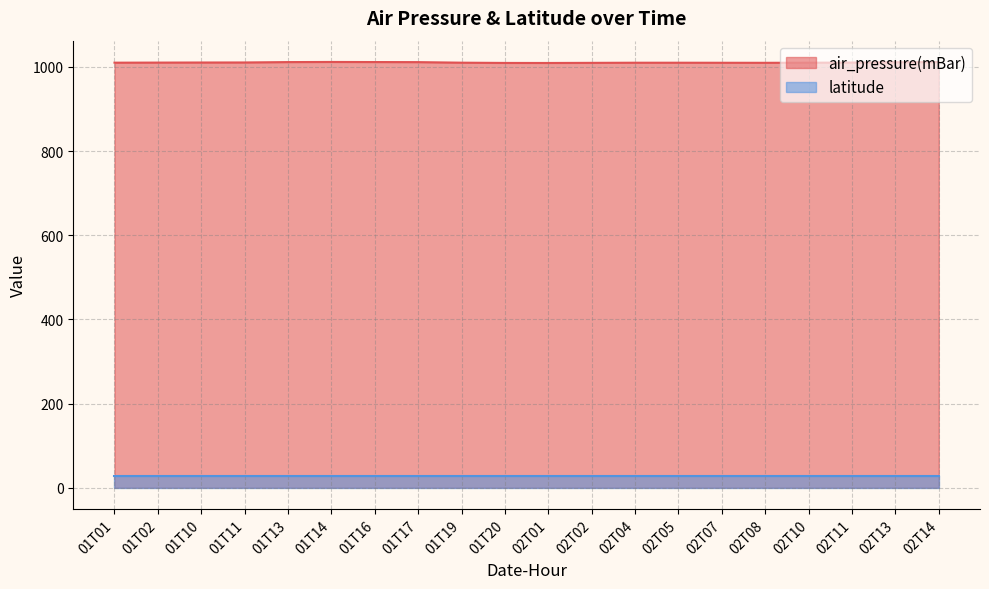

The chart shows a value of 506.2 at 02T08. True or false?

False